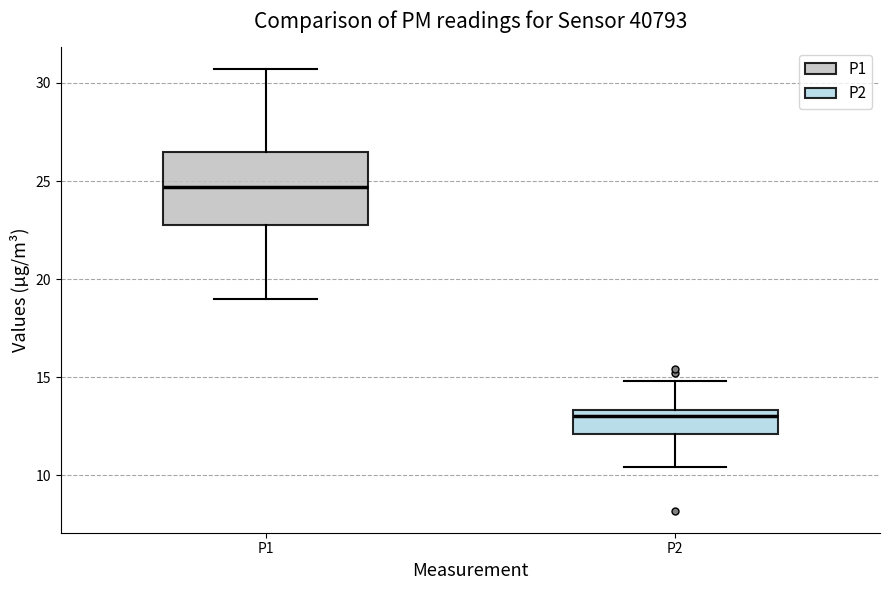

Reading left to right, transcribe this box plot: for each box, give where its median line is, the range the box spans, and where its two whiskers end, as read against the y-axis. The values are not printed on the chart, so give them approximately, as read against the axis.

P1: median 24.5, box 23.0 to 26.5, whiskers 19.0 to 30.5
P2: median 13.0, box 12.0 to 13.5, whiskers 10.5 to 15.0